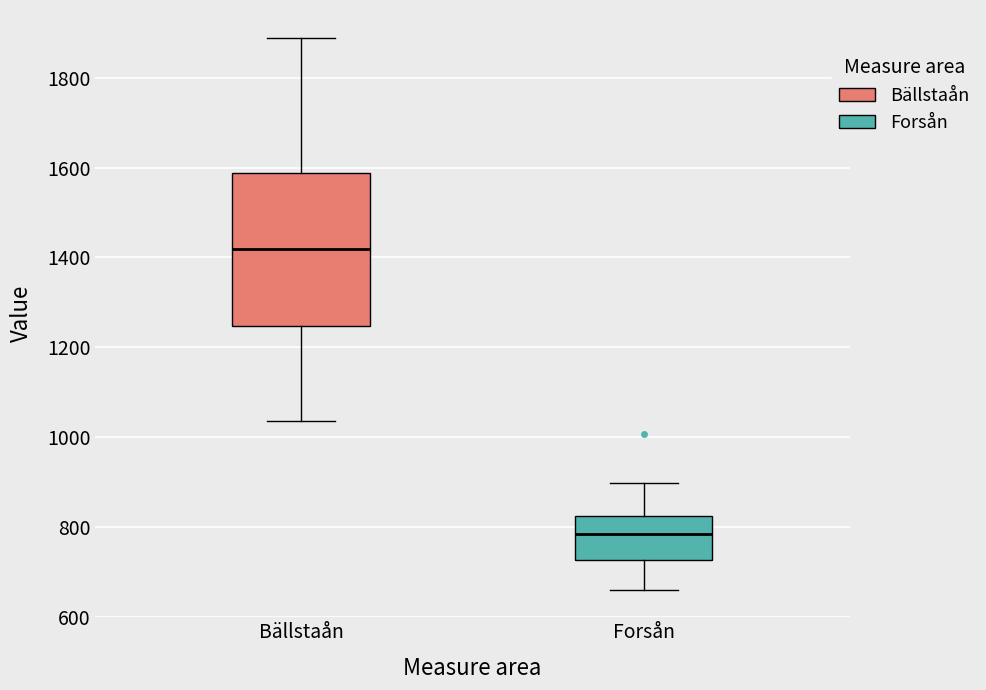

Which box has the lowest median line?

Forsån